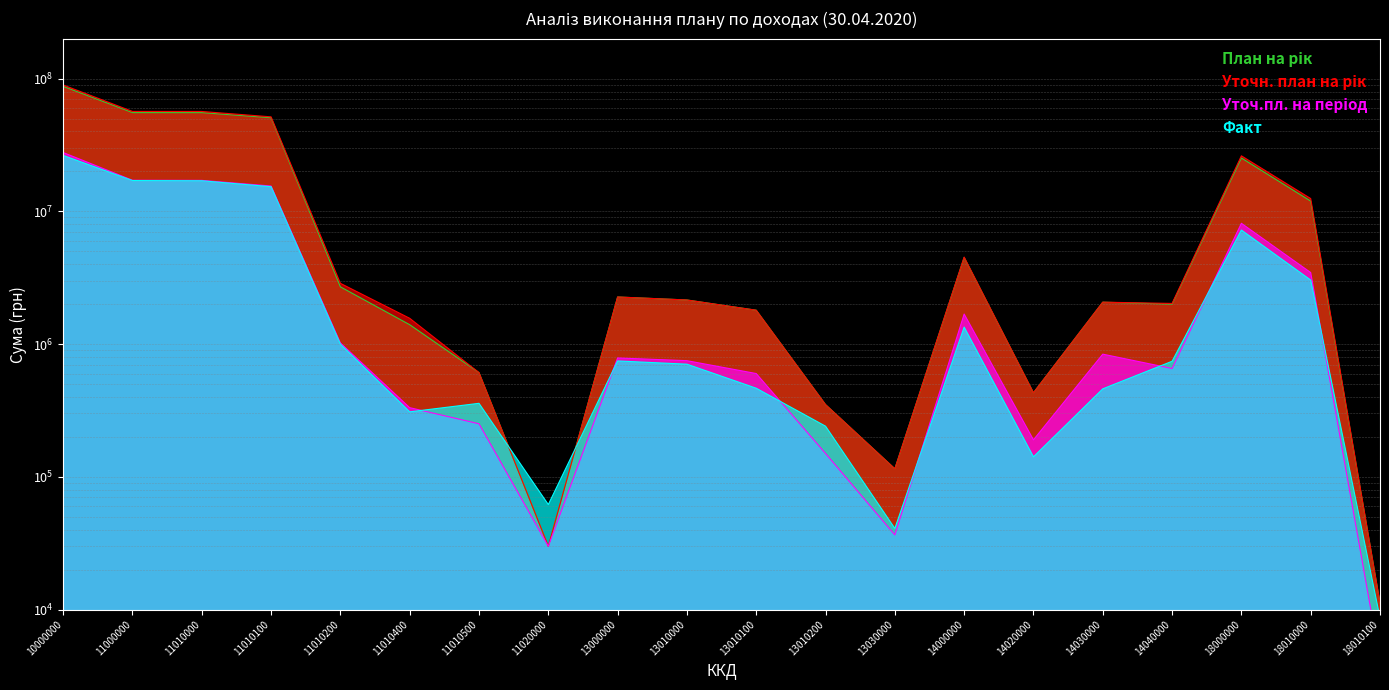

How many lines are shown in the chart?

4